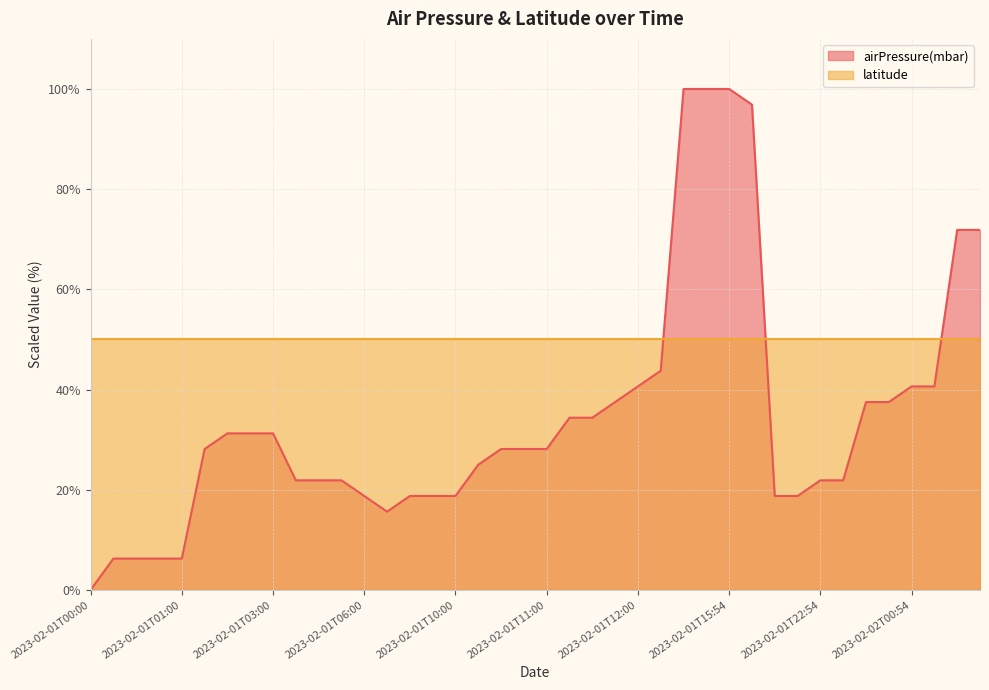

What is the value of the 4th point from the left?

6.3